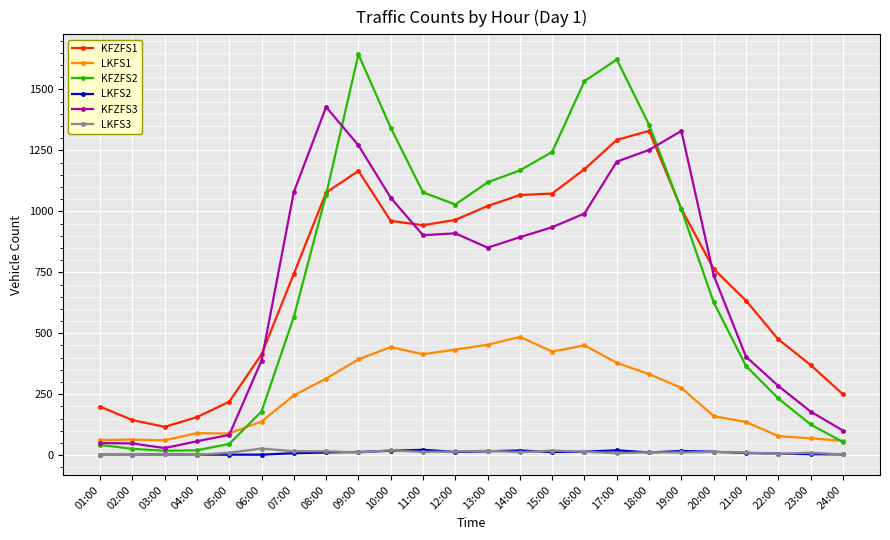

What position from the left is 03:00?

3